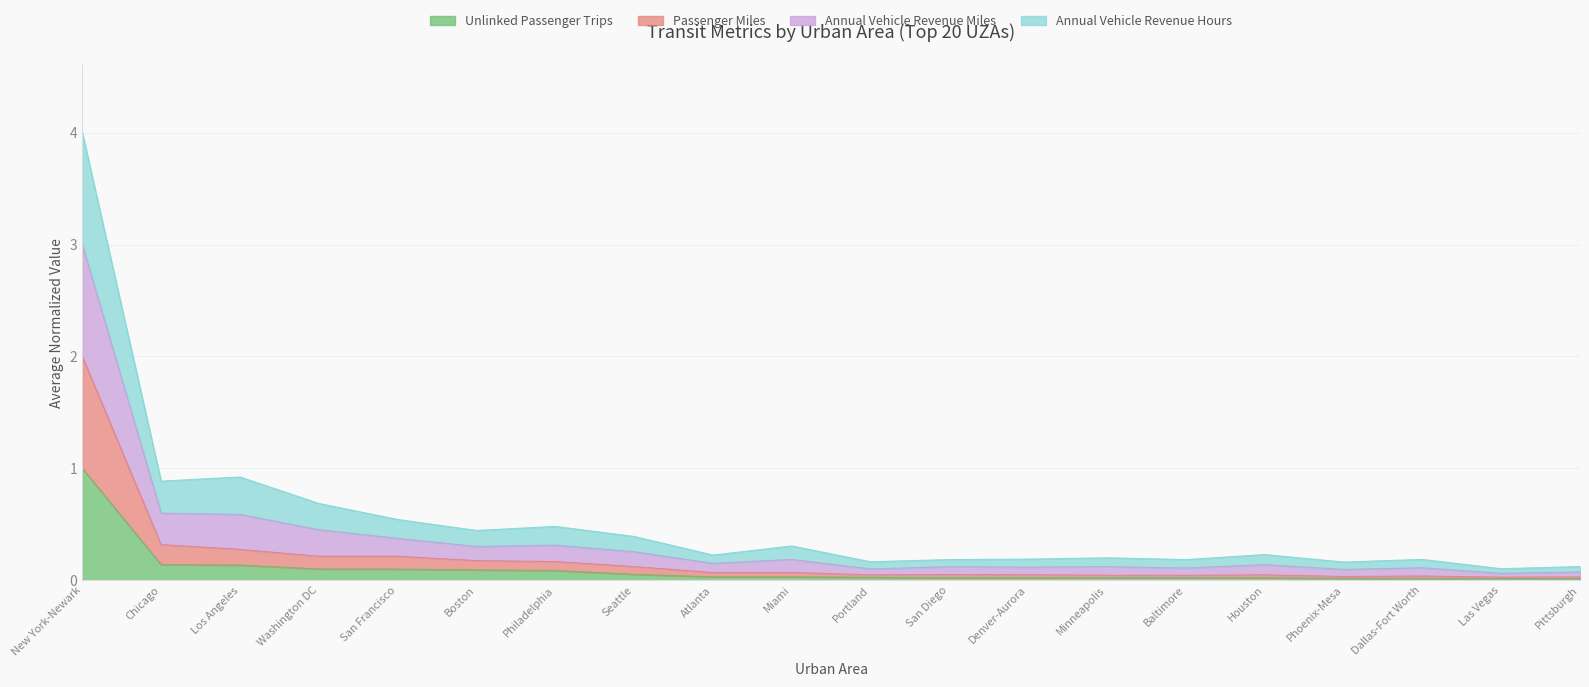

In Annual Vehicle Revenue Miles, how many points are lower than both neighbors (excluding endpoints)?

7